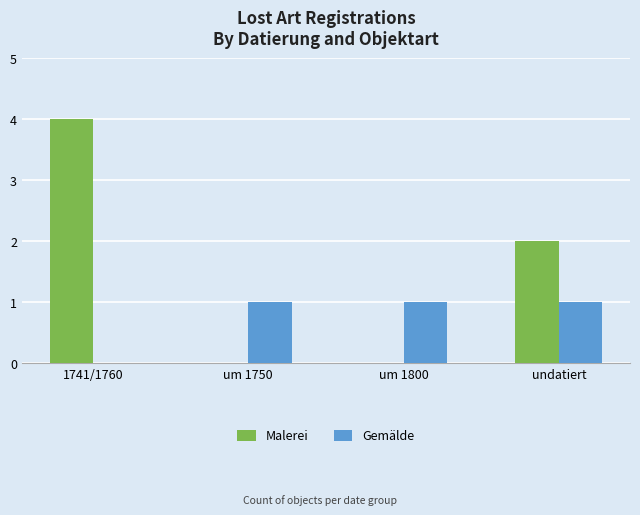

Reading right to left, list all the values displayed in this chart.

Malerei: undatiert=2	um 1800=0	um 1750=0	1741/1760=4
Gemälde: undatiert=1	um 1800=1	um 1750=1	1741/1760=0